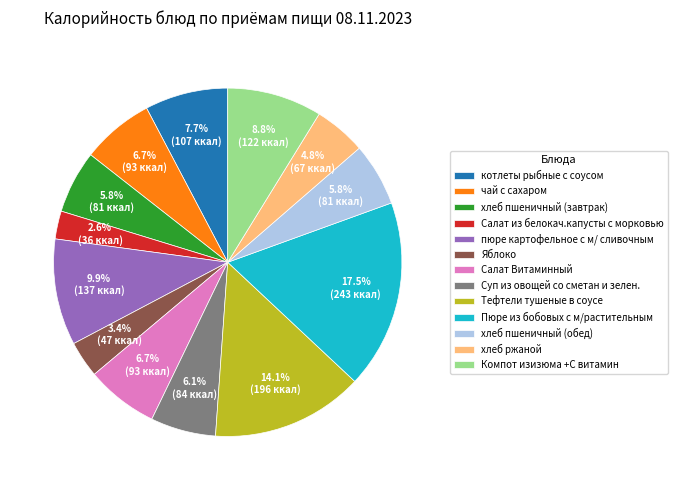

What is the ratio of the value at Компот изизюма +С витамин to the value at хлеб пшеничный (завтрак)?

1.5